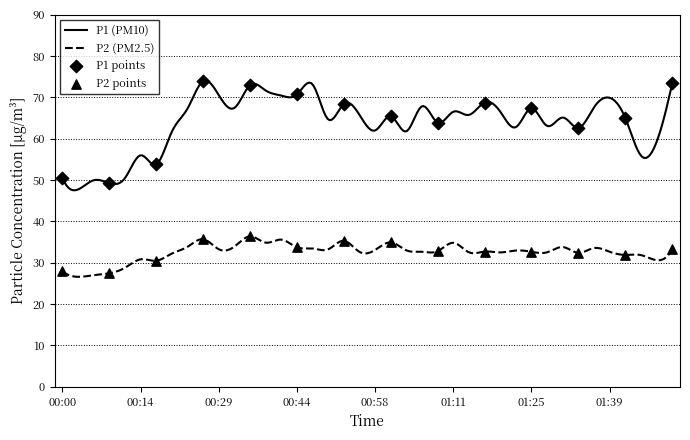

Which series has the largest range (max minus min)?

P1 (PM10)